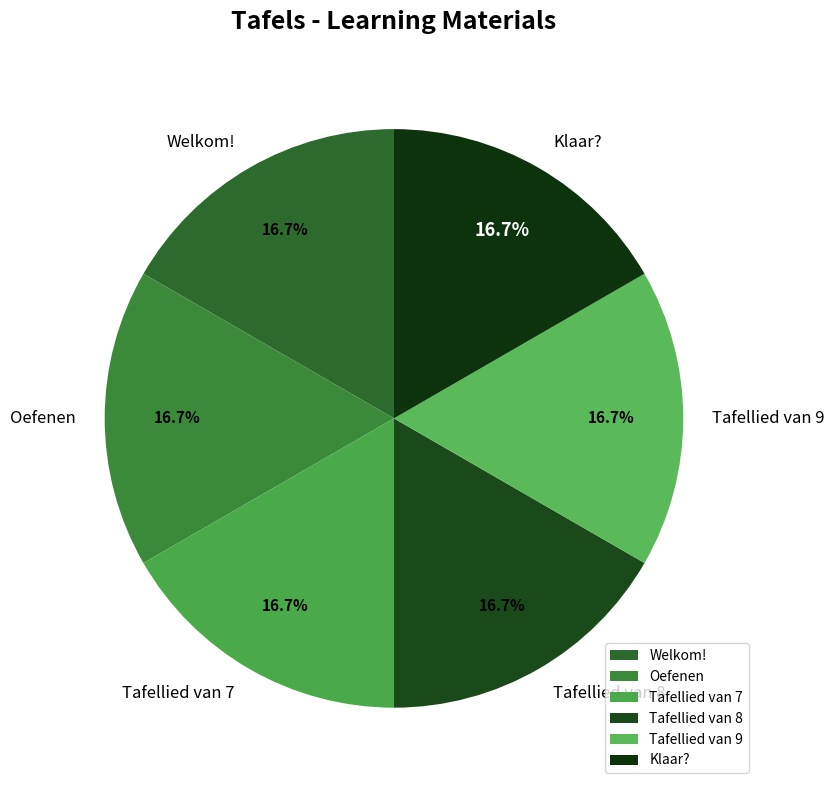

Count the number of slices in the pie.

6